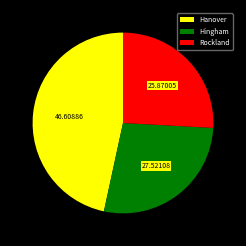

Combined, do Rockland and Hanover account for over 50%?

Yes